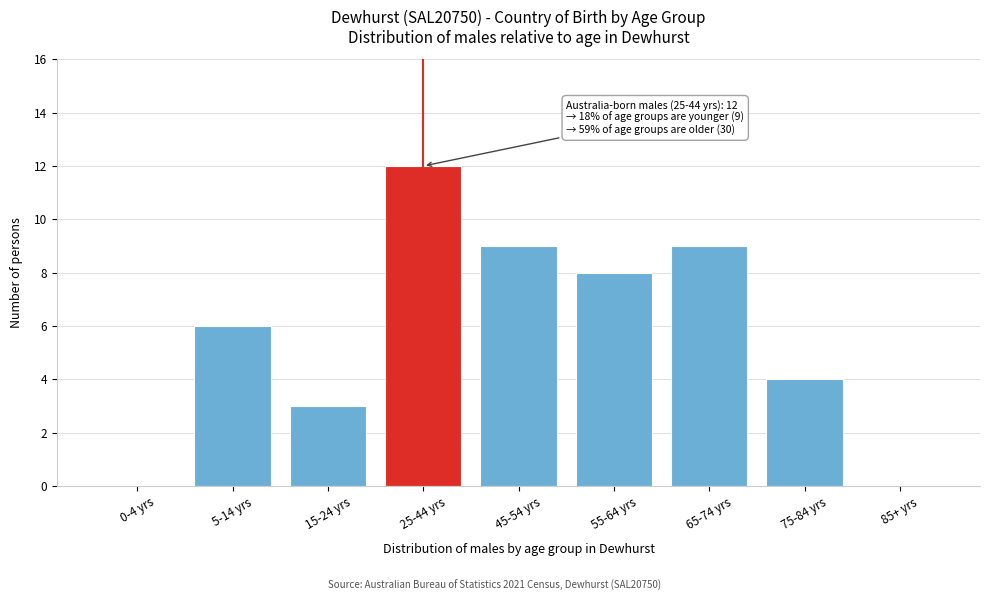

Reading right to left, transcribe all the data shown in this chart.

85+ yrs=0	75-84 yrs=4	65-74 yrs=9	55-64 yrs=8	45-54 yrs=9	25-44 yrs=12	15-24 yrs=3	5-14 yrs=6	0-4 yrs=0